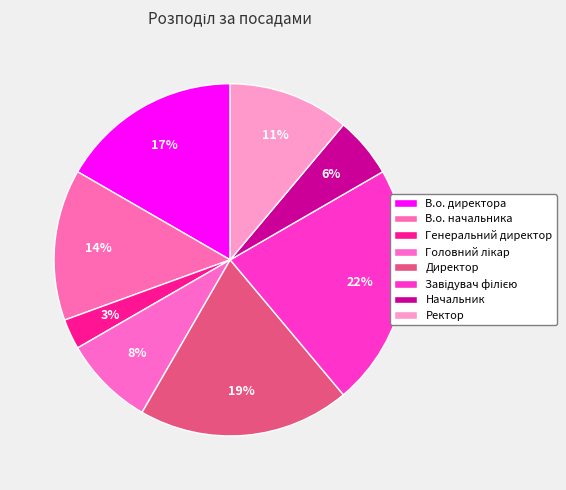

How much of the chart is everything except Генеральний директор?

97.2%